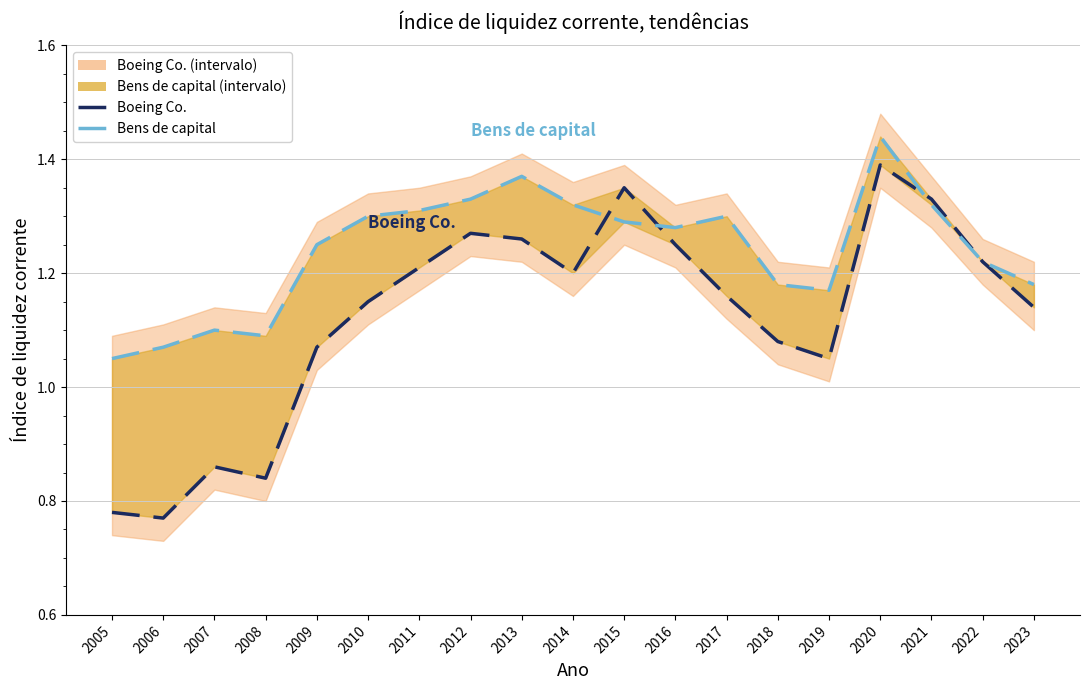

Which series has the widest spread of values?

Boeing Co. (linha)